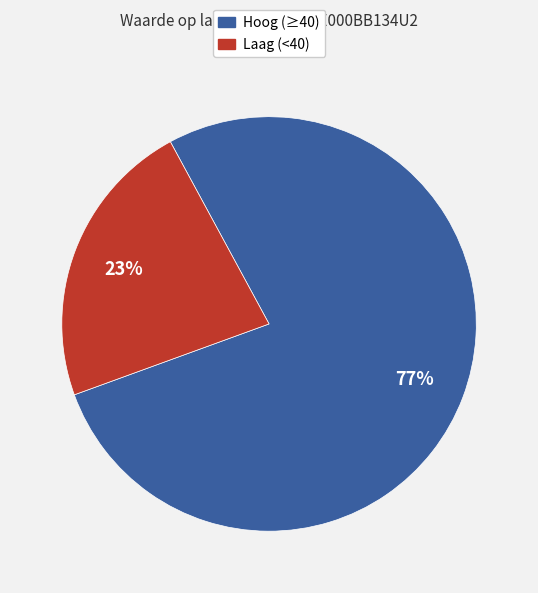

Is there any slice that represents more than half of the pie?

Yes